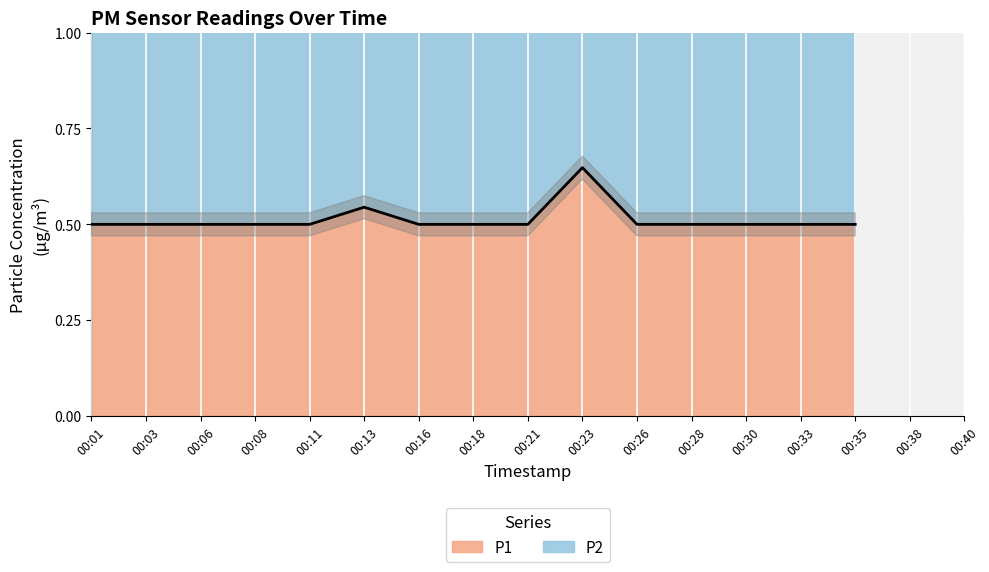

What is the difference between the maximum and minimum values?

0.1